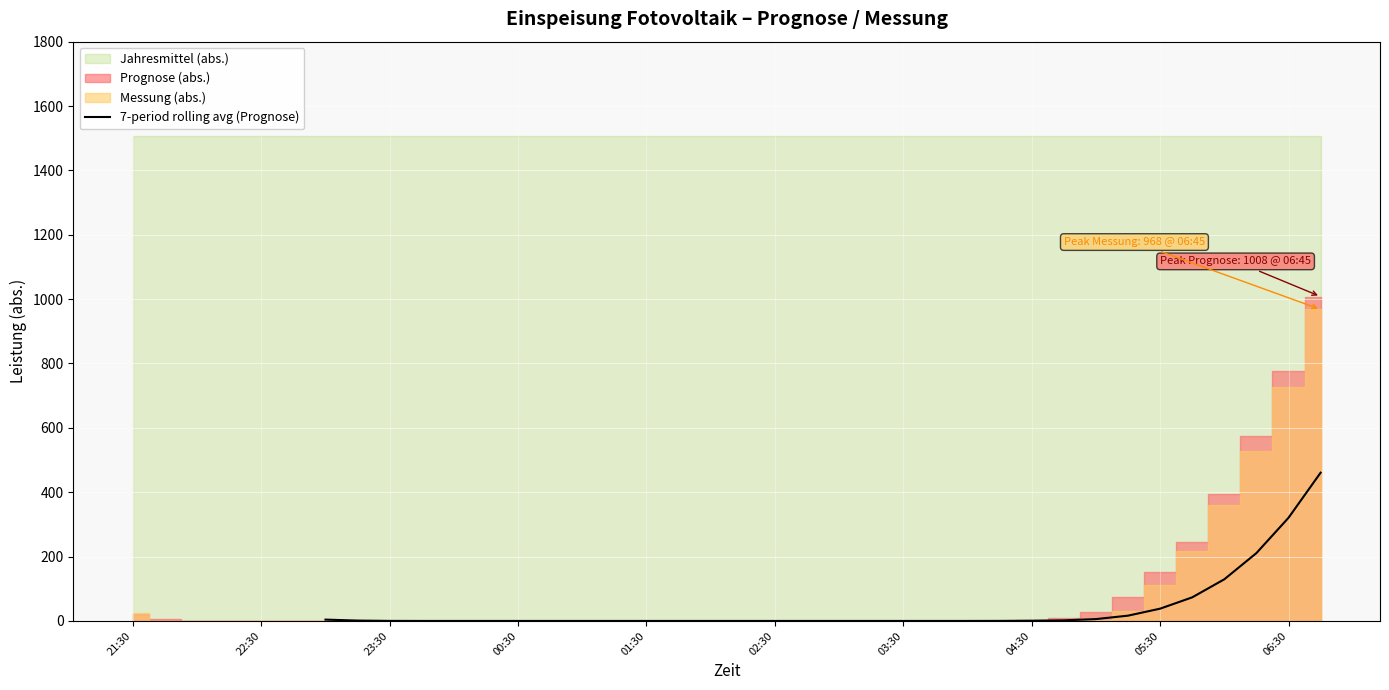

What is the highest value of the 7-period rolling avg (Prognose) series?

460.7